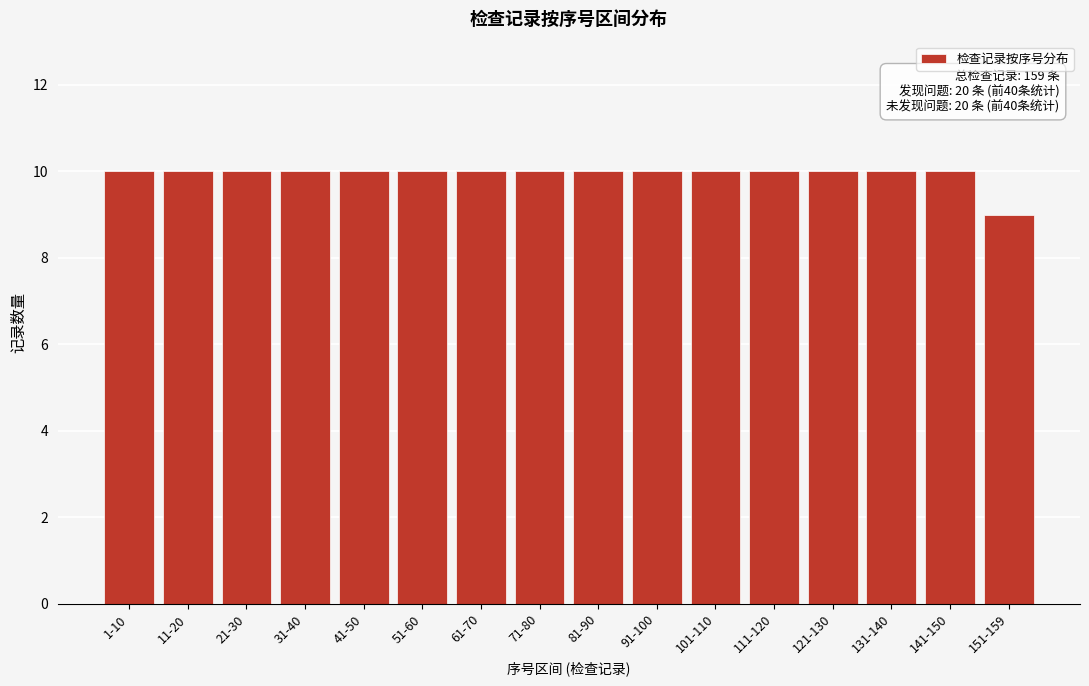

Reading left to right, list all the values displayed in this chart.

1-10=10	11-20=10	21-30=10	31-40=10	41-50=10	51-60=10	61-70=10	71-80=10	81-90=10	91-100=10	101-110=10	111-120=10	121-130=10	131-140=10	141-150=10	151-159=9